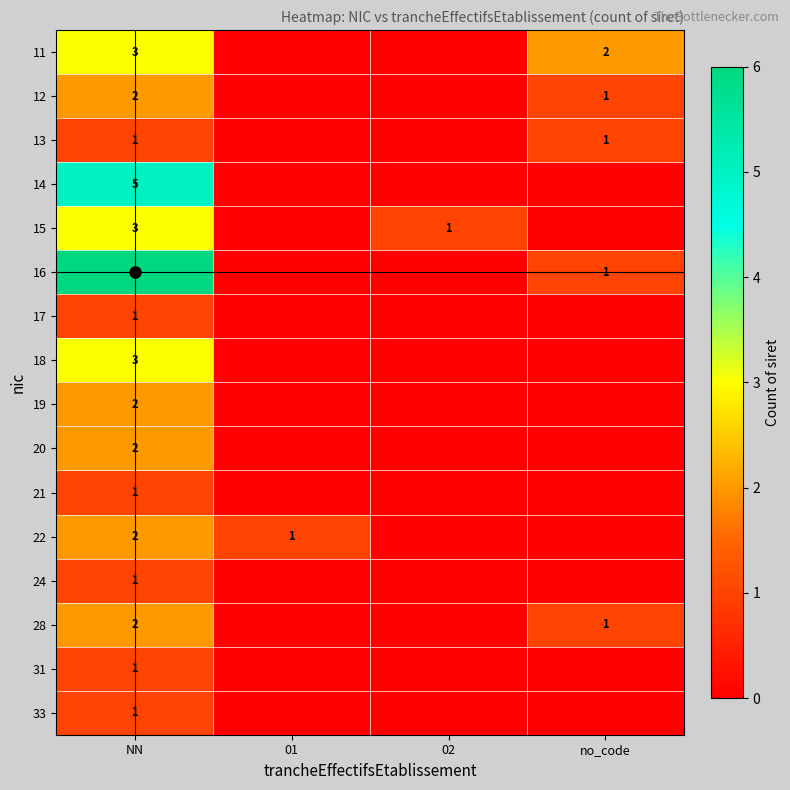

What is the total value across all series at 01?

1